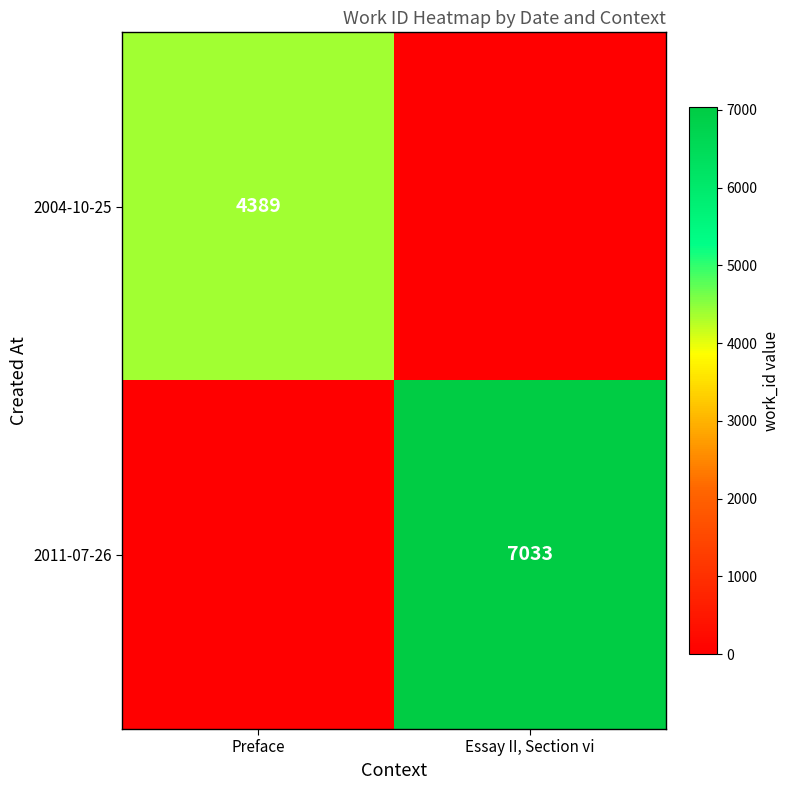

Is it true that 2011-07-26 equals 7033 at Essay II, Section vi?

True